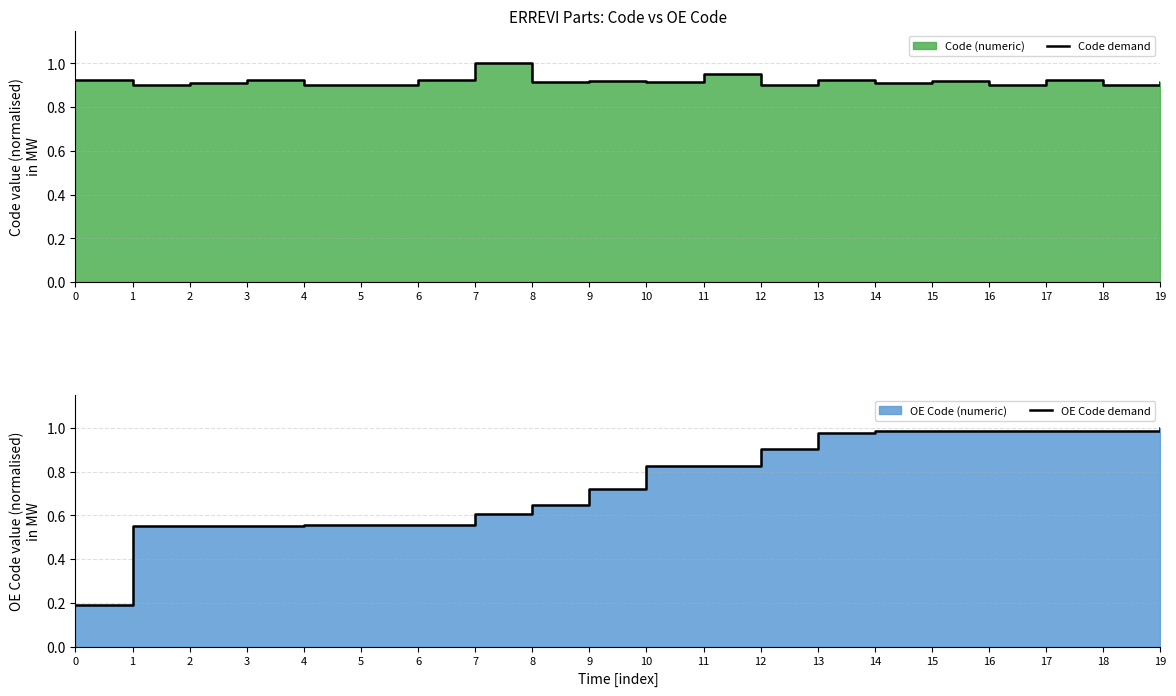

Which series has the largest total across all categories?

Code demand